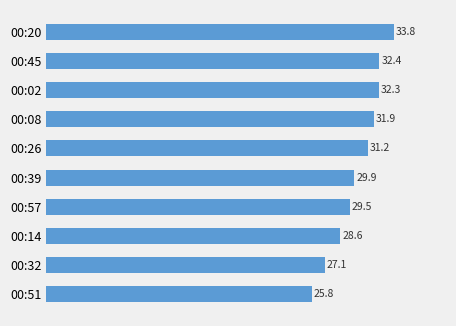

True or false: the data shows 14.7 at 00:57.

False